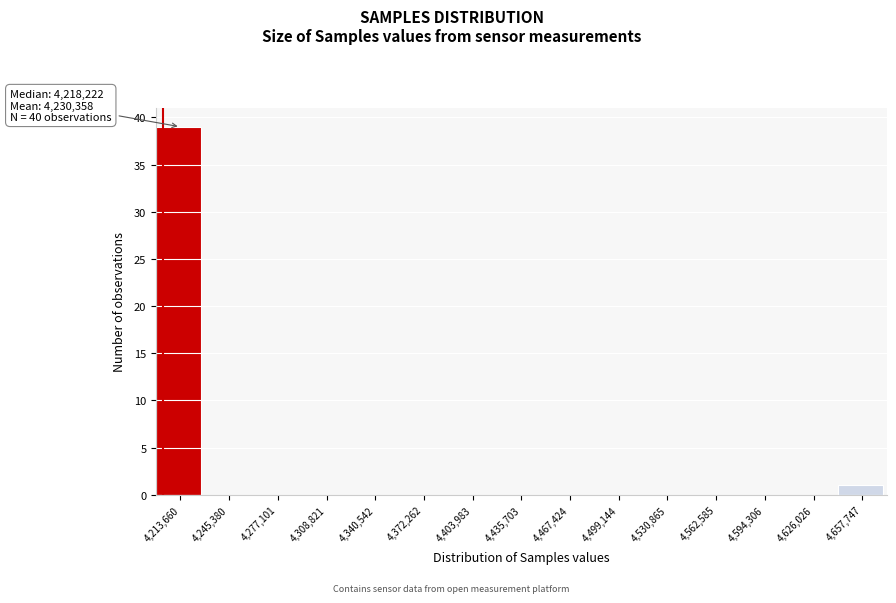

Reading right to left, transcribe all the data shown in this chart.

4,657,747=1	4,626,026=0	4,594,306=0	4,562,585=0	4,530,865=0	4,499,144=0	4,467,424=0	4,435,703=0	4,403,983=0	4,372,262=0	4,340,542=0	4,308,821=0	4,277,101=0	4,245,380=0	4,213,660=39